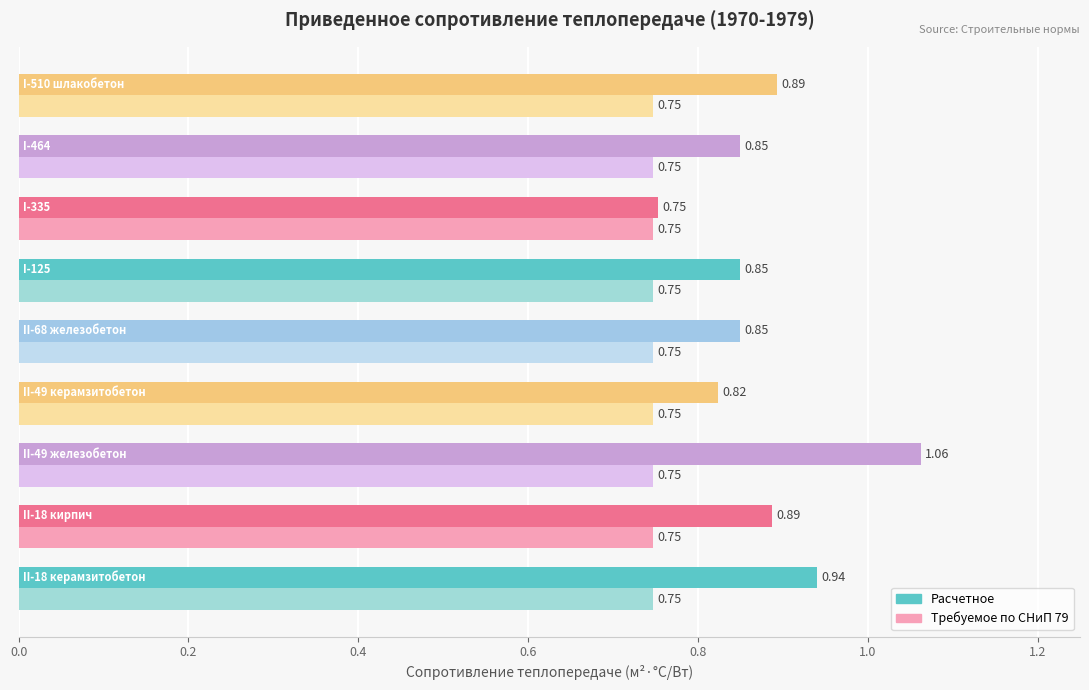

What is the sum of all Расчетное values?

7.9